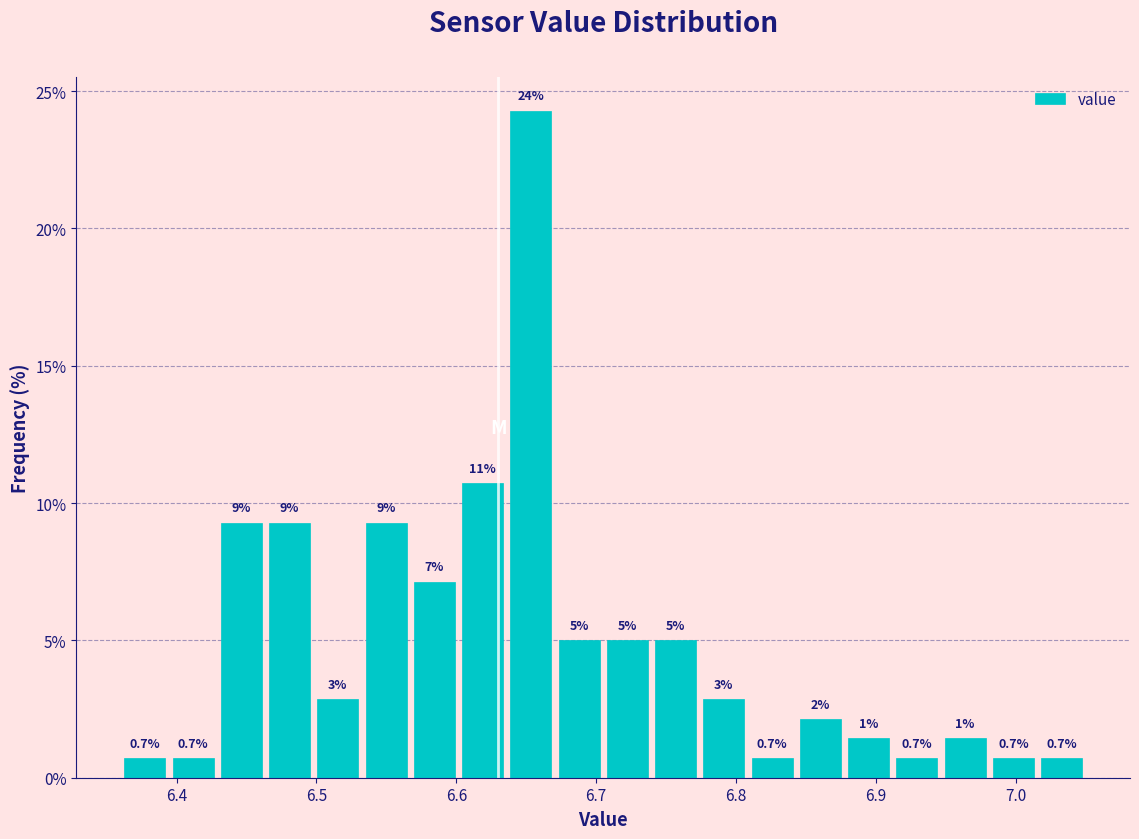

Read against the x-axis, roughly where is the centre of the tallest bar?

6.65